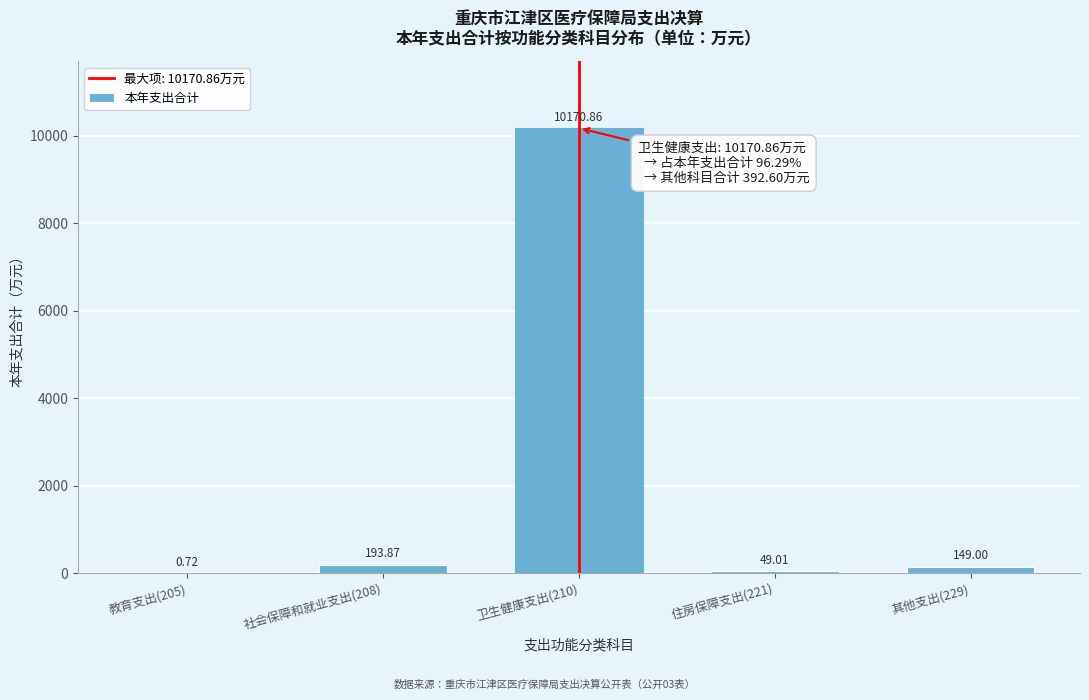

What is the sum of all values?

10563.5